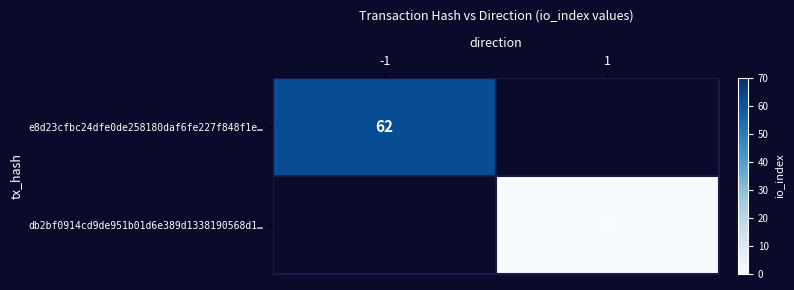

Count the number of categories in the chart.

2